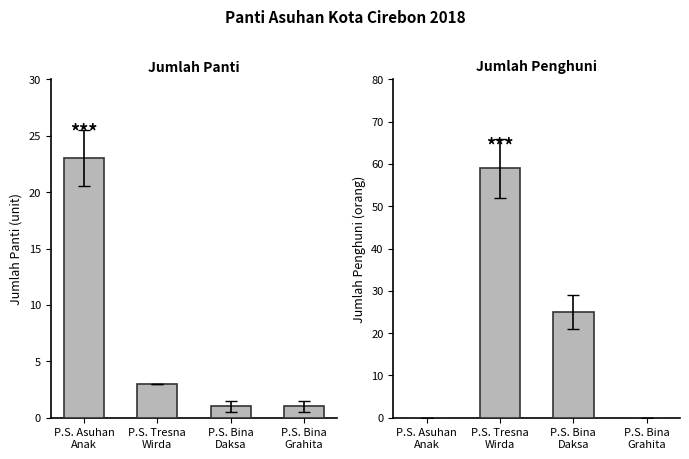

What are all the series names shown in the legend?

Jumlah Panti (unit), Jumlah Penghuni (orang)